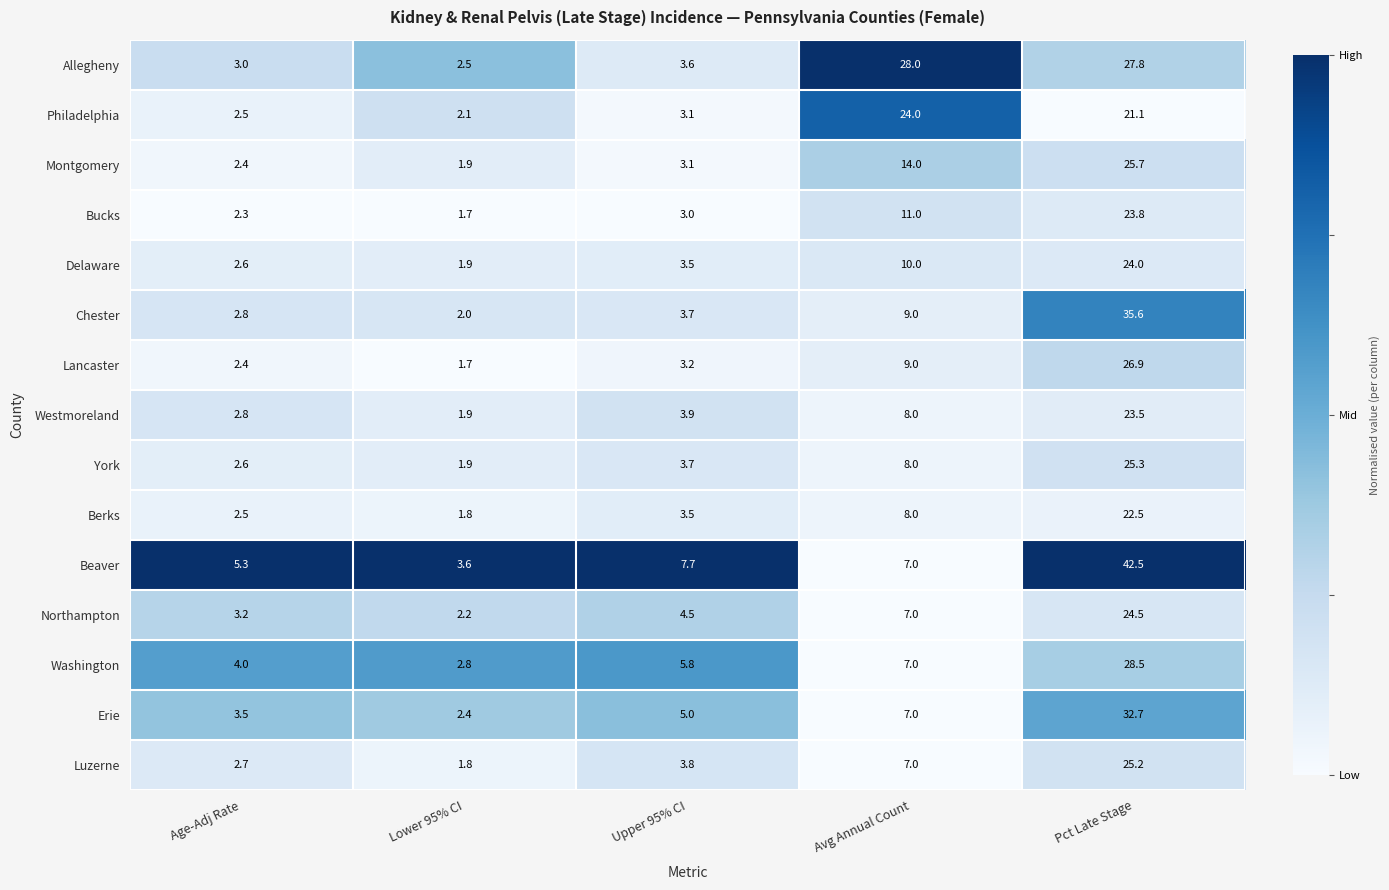

Is it true that Philadelphia equals 21.1 at Pct Late Stage?

True